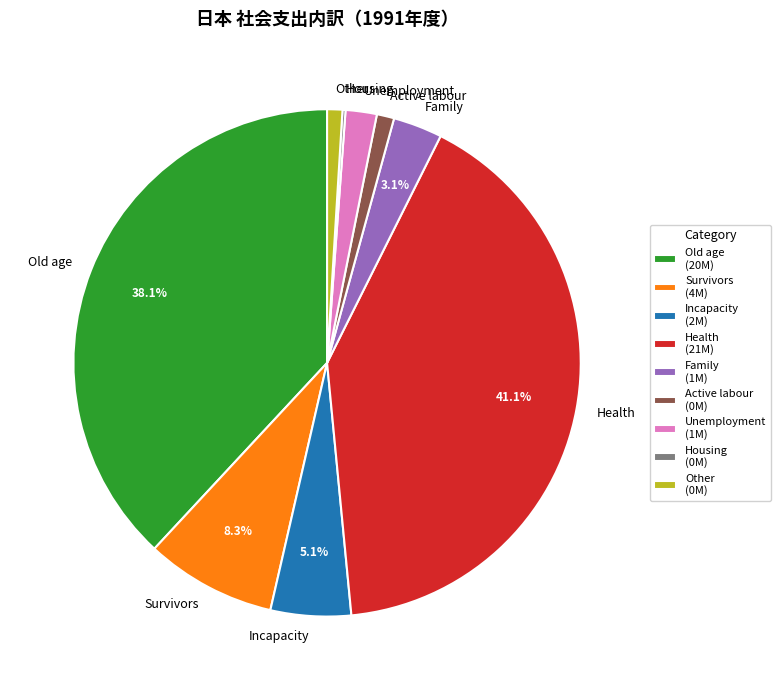

Between Active labour and Survivors, which is larger?

Survivors